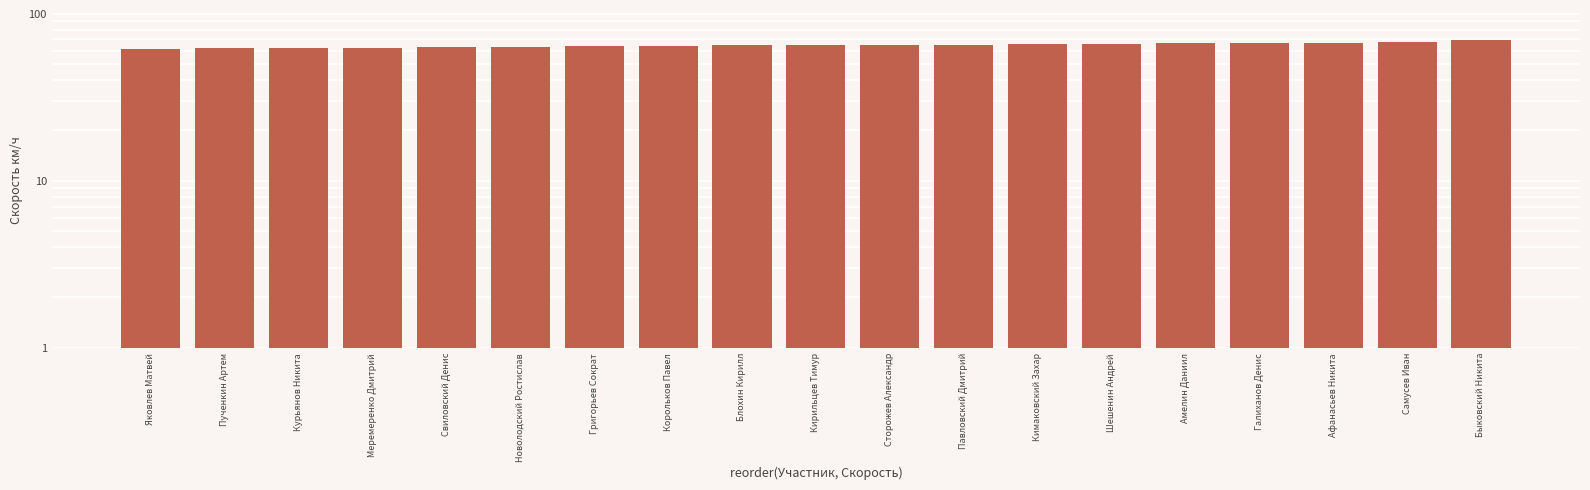

What position from the right is Пученкин Артем?

18